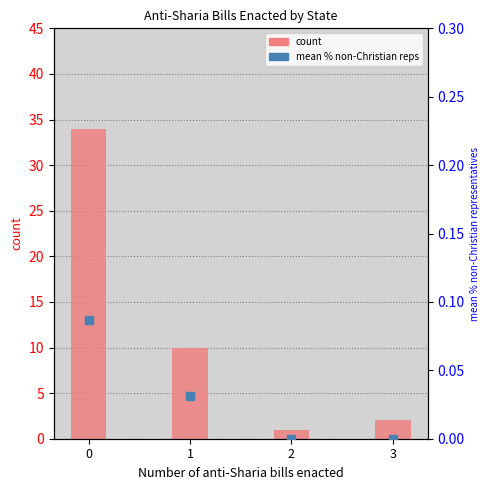

What is the total value across all series at 0?

34.1